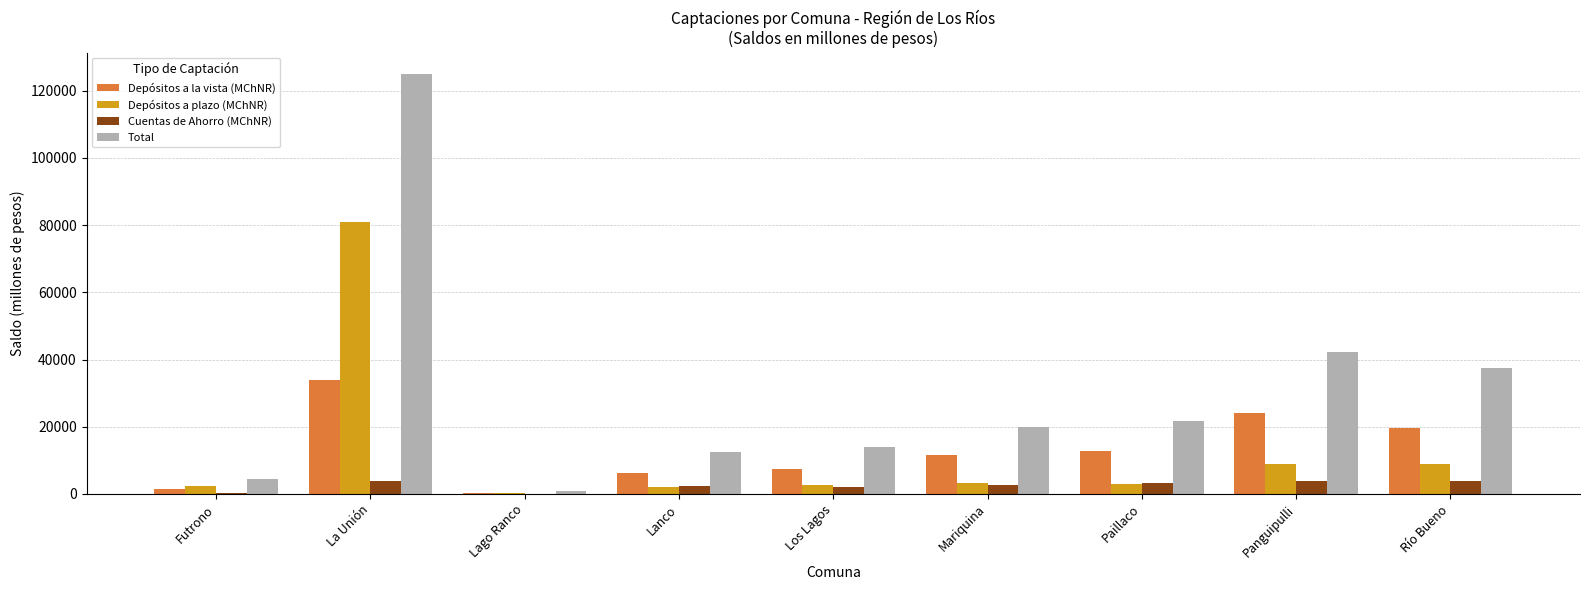

Between La Unión and Paillaco, which series saw the biggest shift?

Total